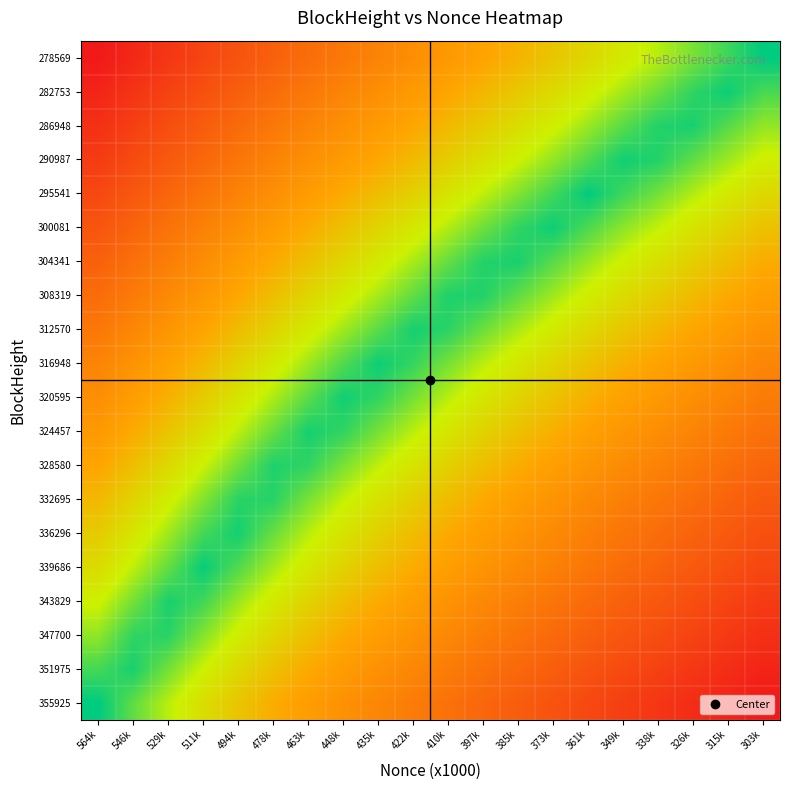

Reading left to right, extract all data points from this chart.

355925: 564k=0.0	546k=7.0	529k=13.6	511k=20.4	494k=26.9	478k=33.0	463k=38.9	448k=44.3	435k=49.4	422k=54.3	410k=59.2	397k=64.1	385k=68.6	373k=73.2	361k=77.9	349k=82.6	338k=86.6	326k=91.1	315k=95.6	303k=100.0
351975: 564k=5.1	546k=1.9	529k=8.5	511k=15.3	494k=21.8	478k=27.9	463k=33.8	448k=39.2	435k=44.3	422k=49.2	410k=54.1	397k=59.0	385k=63.5	373k=68.1	361k=72.8	349k=77.5	338k=81.5	326k=86.0	315k=90.5	303k=94.9
347700: 564k=10.6	546k=3.6	529k=3.0	511k=9.7	494k=16.3	478k=22.4	463k=28.3	448k=33.7	435k=38.7	422k=43.7	410k=48.6	397k=53.4	385k=58.0	373k=62.6	361k=67.3	349k=71.9	338k=76.0	326k=80.5	315k=85.0	303k=89.4
343829: 564k=15.6	546k=8.6	529k=2.0	511k=4.7	494k=11.3	478k=17.4	463k=23.3	448k=28.7	435k=33.7	422k=38.7	410k=43.6	397k=48.4	385k=53.0	373k=57.6	361k=62.3	349k=66.9	338k=71.0	326k=75.5	315k=79.9	303k=84.4
339686: 564k=21.0	546k=14.0	529k=7.4	511k=0.6	494k=6.0	478k=12.0	463k=17.9	448k=23.4	435k=28.4	422k=33.3	410k=38.2	397k=43.1	385k=47.6	373k=52.2	361k=56.9	349k=61.6	338k=65.6	326k=70.1	315k=74.6	303k=79.0
336296: 564k=25.4	546k=18.3	529k=11.7	511k=5.0	494k=1.6	478k=7.6	463k=13.5	448k=19.0	435k=24.0	422k=29.0	410k=33.9	397k=38.7	385k=43.3	373k=47.9	361k=52.6	349k=57.2	338k=61.2	326k=65.7	315k=70.2	303k=74.6
332695: 564k=30.0	546k=23.0	529k=16.4	511k=9.7	494k=3.1	478k=3.0	463k=8.9	448k=14.3	435k=19.3	422k=24.3	410k=29.2	397k=34.0	385k=38.6	373k=43.2	361k=47.9	349k=52.5	338k=56.6	326k=61.1	315k=65.6	303k=70.0
328580: 564k=35.3	546k=28.3	529k=21.7	511k=15.0	494k=8.4	478k=2.3	463k=3.6	448k=9.0	435k=14.0	422k=19.0	410k=23.9	397k=28.7	385k=33.3	373k=37.9	361k=42.6	349k=47.2	338k=51.3	326k=55.8	315k=60.2	303k=64.7
324457: 564k=40.7	546k=33.6	529k=27.0	511k=20.3	494k=13.7	478k=7.7	463k=1.8	448k=3.7	435k=8.7	422k=13.7	410k=18.6	397k=23.4	385k=28.0	373k=32.6	361k=37.3	349k=41.9	338k=45.9	326k=50.4	315k=54.9	303k=59.3
320595: 564k=45.7	546k=38.6	529k=32.0	511k=25.3	494k=18.7	478k=12.7	463k=6.8	448k=1.3	435k=3.7	422k=8.7	410k=13.6	397k=18.4	385k=23.0	373k=27.6	361k=32.3	349k=36.9	338k=40.9	326k=45.4	315k=49.9	303k=54.3
316948: 564k=50.4	546k=43.4	529k=36.8	511k=30.0	494k=23.4	478k=17.4	463k=11.5	448k=6.0	435k=1.0	422k=3.9	410k=8.8	397k=13.7	385k=18.2	373k=22.9	361k=27.6	349k=32.2	338k=36.2	326k=40.7	315k=45.2	303k=49.6
312570: 564k=56.0	546k=49.0	529k=42.4	511k=35.7	494k=29.1	478k=23.0	463k=17.1	448k=11.7	435k=6.7	422k=1.7	410k=3.2	397k=8.0	385k=12.6	373k=17.2	361k=21.9	349k=26.5	338k=30.6	326k=35.1	315k=39.5	303k=44.0
308319: 564k=61.5	546k=54.5	529k=47.9	511k=41.2	494k=34.6	478k=28.5	463k=22.6	448k=17.2	435k=12.2	422k=7.2	410k=2.3	397k=2.5	385k=7.1	373k=11.7	361k=16.4	349k=21.0	338k=25.1	326k=29.6	315k=34.0	303k=38.5
304341: 564k=66.7	546k=59.6	529k=53.1	511k=46.3	494k=39.7	478k=33.7	463k=27.8	448k=22.3	435k=17.3	422k=12.4	410k=7.5	397k=2.6	385k=1.9	373k=6.6	361k=11.3	349k=15.9	338k=19.9	326k=24.4	315k=28.9	303k=33.3
300081: 564k=72.2	546k=65.2	529k=58.6	511k=51.8	494k=45.2	478k=39.2	463k=33.3	448k=27.8	435k=22.8	422k=17.9	410k=13.0	397k=8.1	385k=3.6	373k=1.1	361k=5.7	349k=10.4	338k=14.4	326k=18.9	315k=23.4	303k=27.8
295541: 564k=78.1	546k=71.0	529k=64.4	511k=57.7	494k=51.1	478k=45.0	463k=39.1	448k=33.7	435k=28.7	422k=23.7	410k=18.8	397k=14.0	385k=9.4	373k=4.8	361k=0.1	349k=4.5	338k=8.5	326k=13.0	315k=17.5	303k=21.9
290987: 564k=83.9	546k=76.9	529k=70.3	511k=63.6	494k=57.0	478k=50.9	463k=45.0	448k=39.6	435k=34.6	422k=29.6	410k=24.7	397k=19.9	385k=15.3	373k=10.7	361k=6.0	349k=1.4	338k=2.7	326k=7.2	315k=11.6	303k=16.1
286948: 564k=89.2	546k=82.1	529k=75.5	511k=68.8	494k=62.2	478k=56.1	463k=50.2	448k=44.8	435k=39.8	422k=34.8	410k=29.9	397k=25.1	385k=20.5	373k=15.9	361k=11.2	349k=6.6	338k=2.6	326k=1.9	315k=6.4	303k=10.8
282753: 564k=94.6	546k=87.6	529k=81.0	511k=74.2	494k=67.6	478k=61.6	463k=55.7	448k=50.2	435k=45.2	422k=40.3	410k=35.4	397k=30.5	385k=26.0	373k=21.3	361k=16.7	349k=12.0	338k=8.0	326k=3.5	315k=1.0	303k=5.4
278569: 564k=100.0	546k=93.0	529k=86.4	511k=79.6	494k=73.1	478k=67.0	463k=61.1	448k=55.7	435k=50.6	422k=45.7	410k=40.8	397k=35.9	385k=31.4	373k=26.8	361k=22.1	349k=17.4	338k=13.4	326k=8.9	315k=4.4	303k=0.0